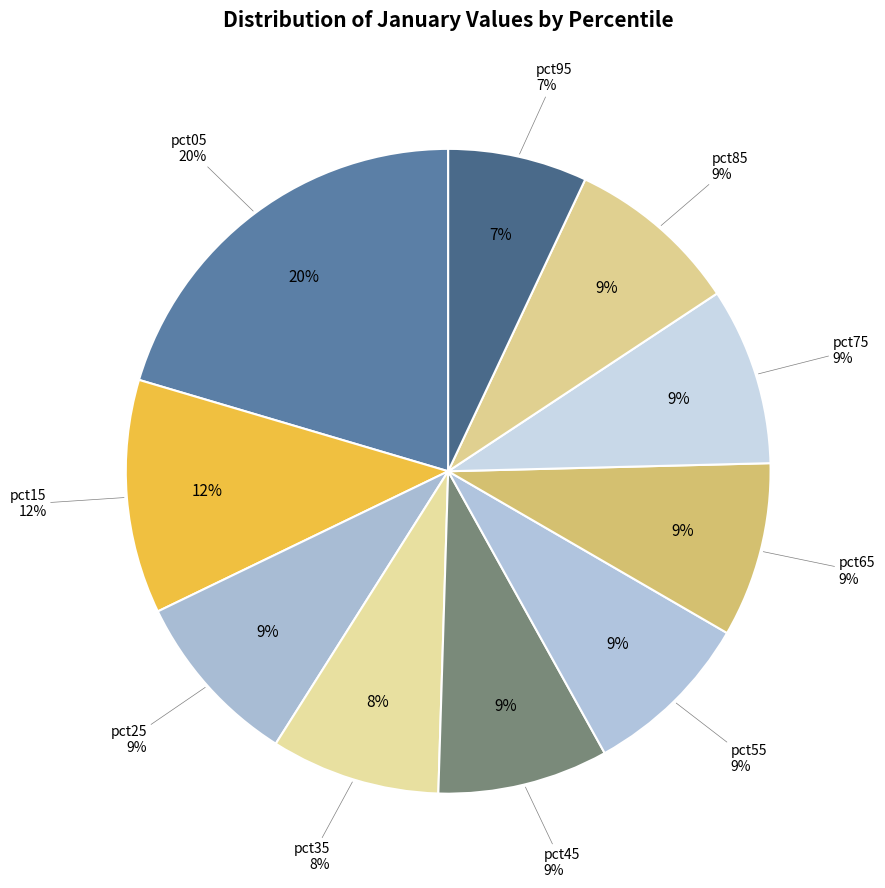

What portion of the pie excludes pct55?

91.4%